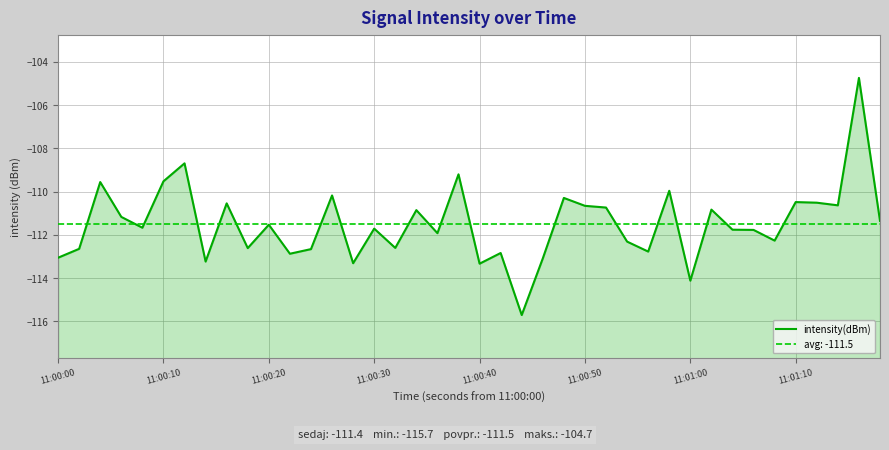

How many interior local valleys (lower than both neighbors) does the data have?

13